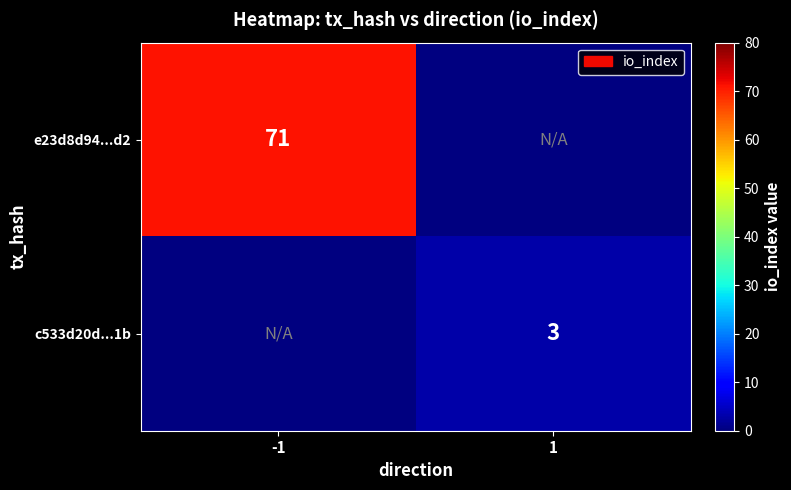

True or false: e23d8d94...d2 has a value of 71 at -1.

True